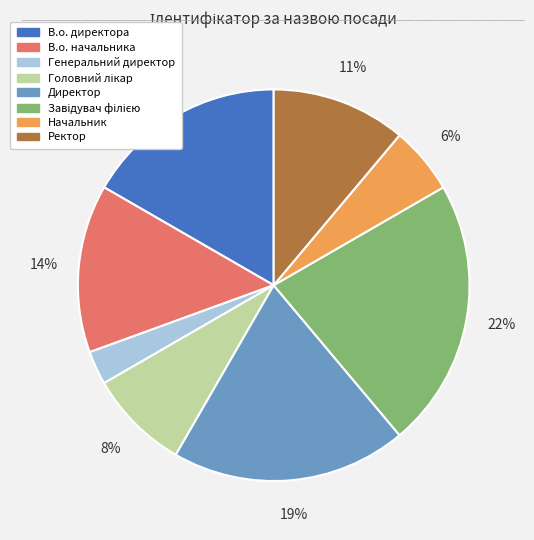

To the nearest percent, what percentage of the pie is Директор?

19%